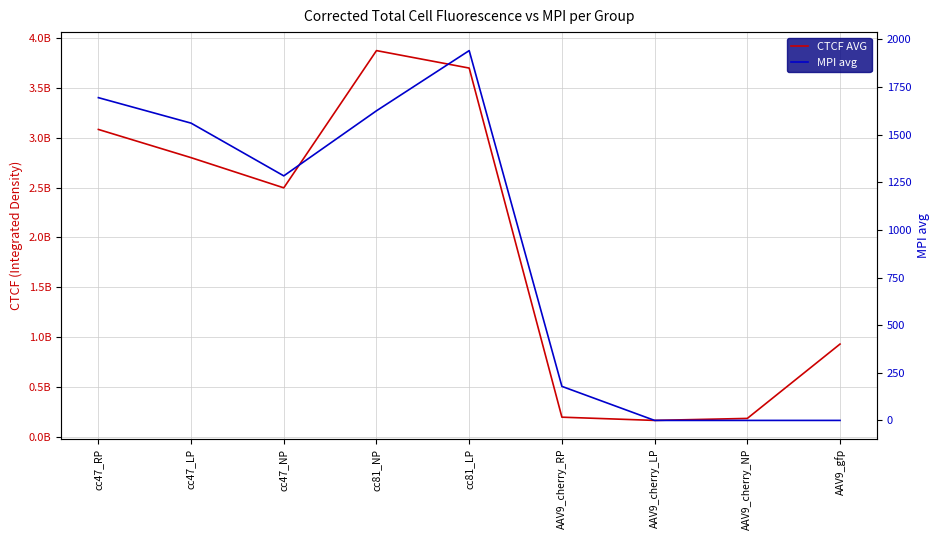

Reading left to right, what are all the values shown in this chart?

CTCF AVG: 3084055640.1	2800961697.7	2498118136.3	3875032185.6	3699696648.2	197082981.2	164627707.8	184735919.8	930541644.9
MPI avg: 1694.1	1560.3	1283.6	1625.2	1941.0	178.6	0.0	0.0	0.0